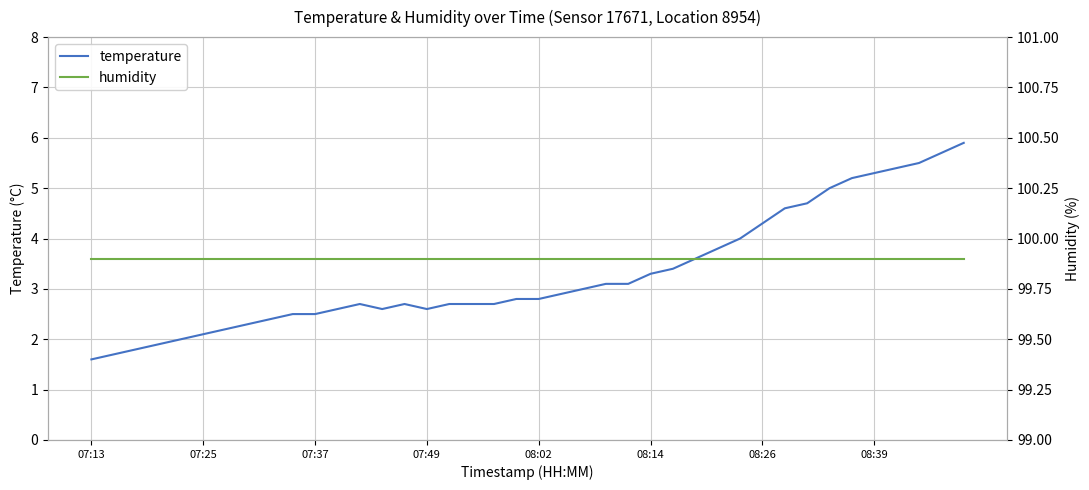

What is the sum of the humidity values at 07:25 and 33?

199.8